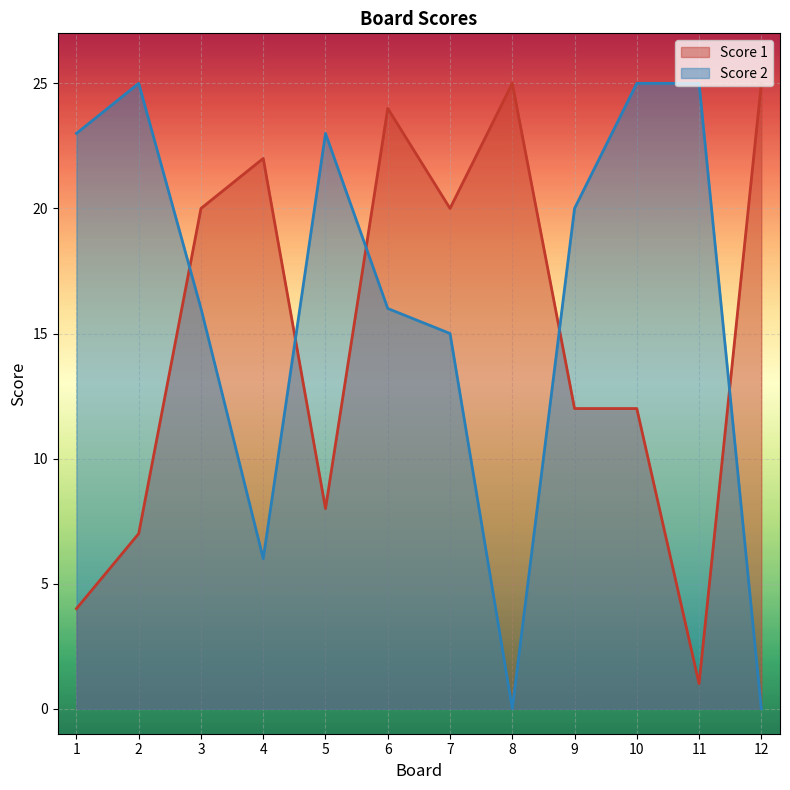

How many lines are shown in the chart?

2